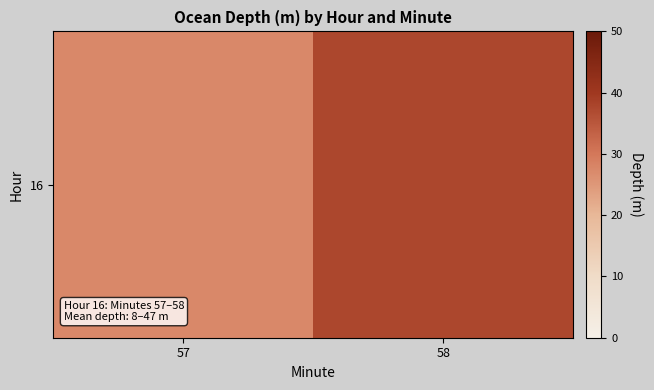

Read the value at 58.

37.5